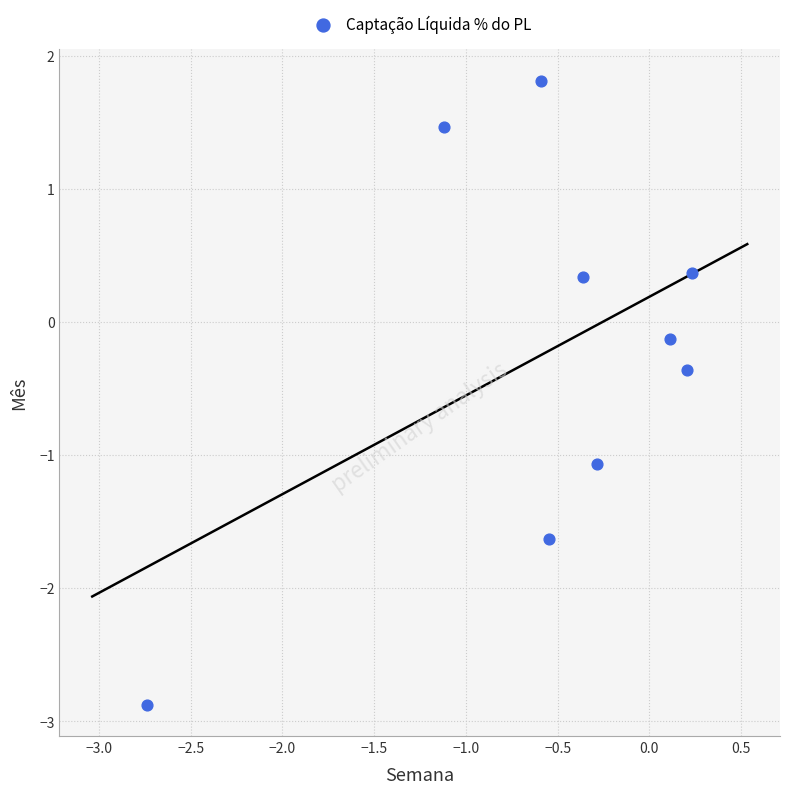

What is the average X value?

-0.6